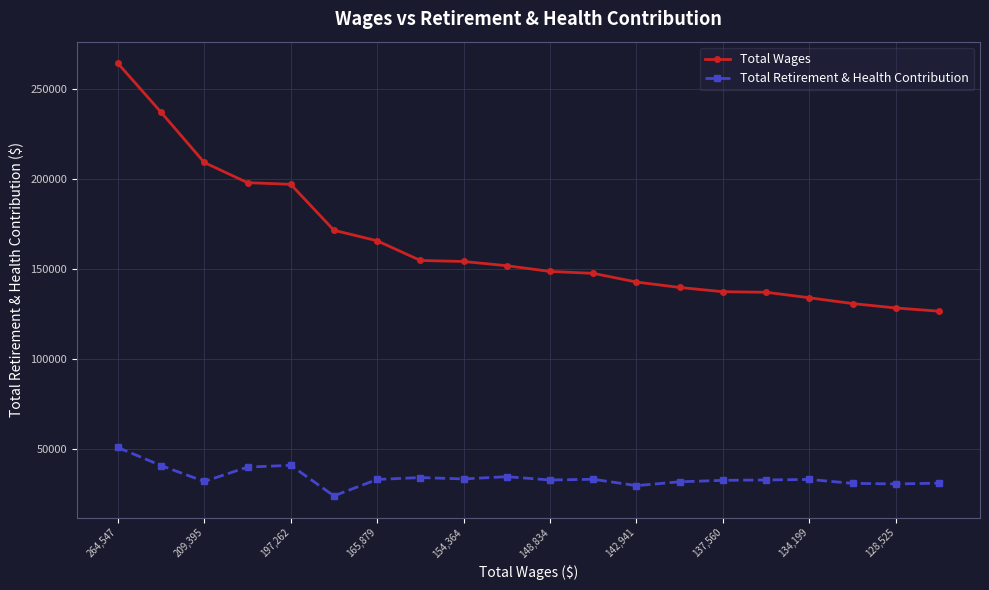

List the series in order of their overall mean, highest first.

Total Wages, Total Retirement & Health Contribution